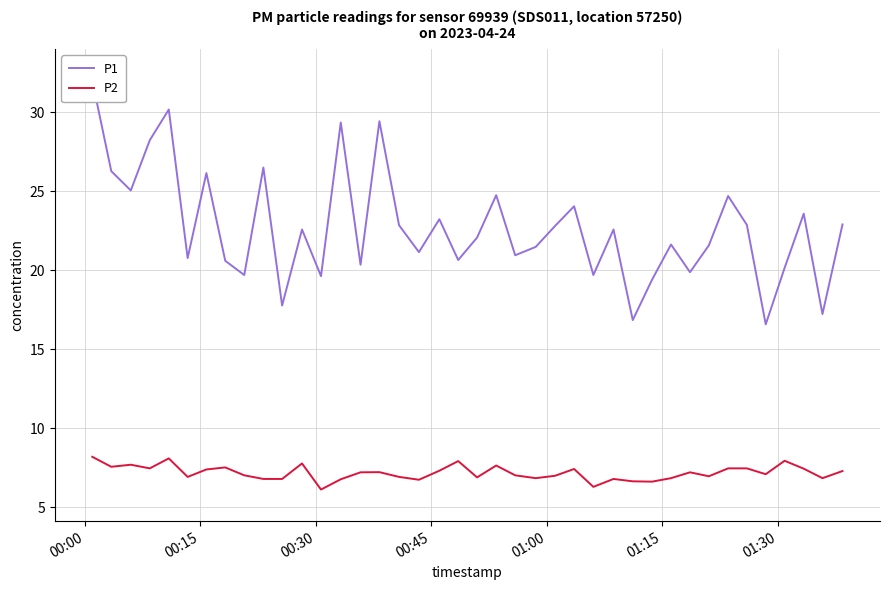

What is the highest value of the P2 series?

8.2